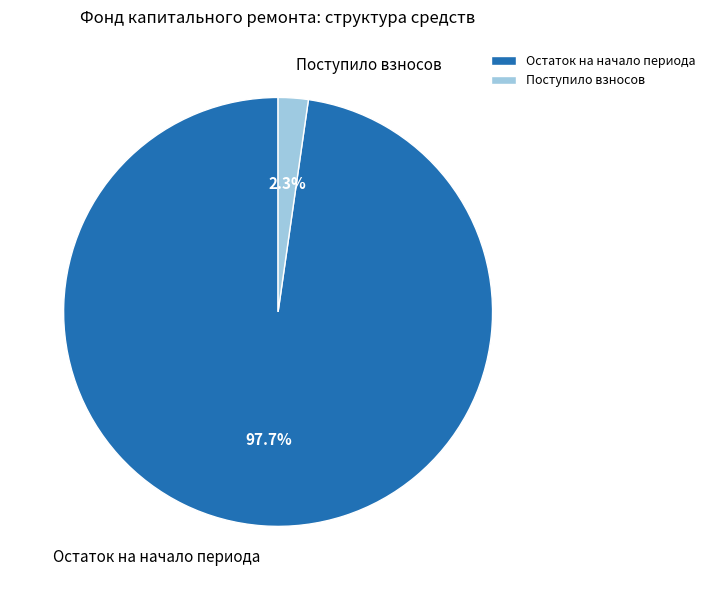

What percentage is NOT represented by Остаток на начало периода?

2.3%